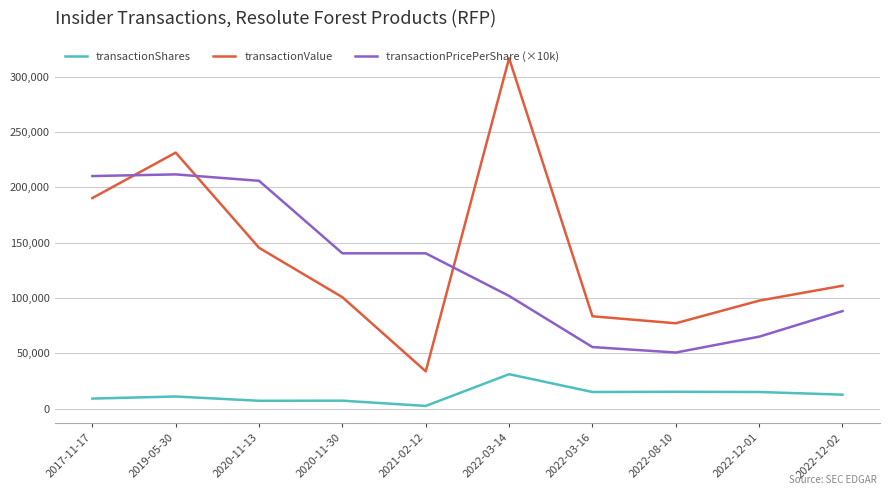

Which series has the largest range (max minus min)?

transactionValue